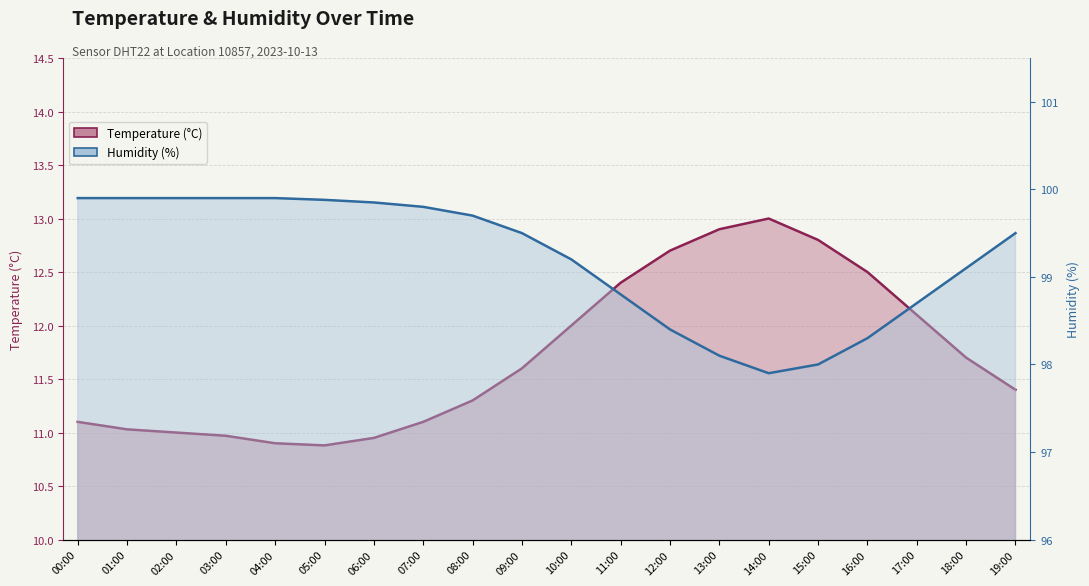

In humidity, how many points are lower than both neighbors (excluding endpoints)?

1